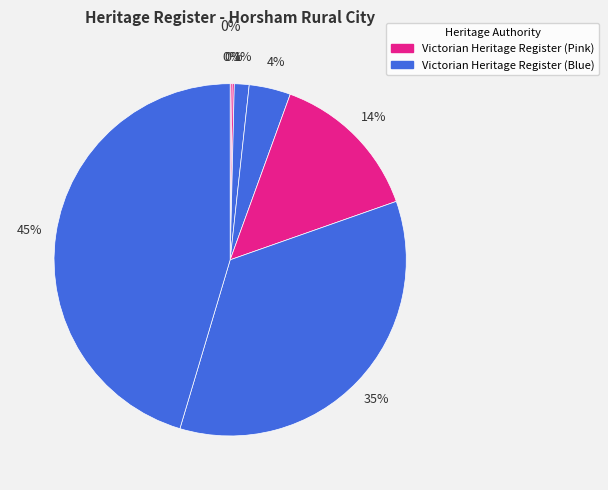

How many slices are in this pie chart?

7